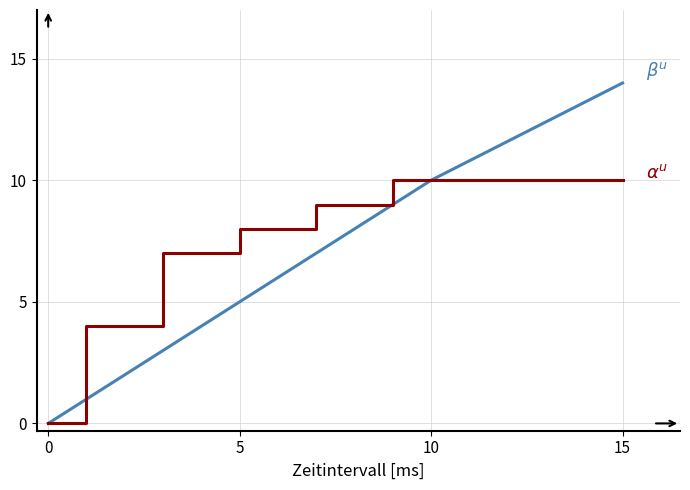

Reading right to left, extract all data points from this chart.

$\beta^u$: 14	10	9	8	7	6	5	4	3	2	1	0
$\alpha^u$: 10	10	10	9	9	8	8	7	7	4	4	0